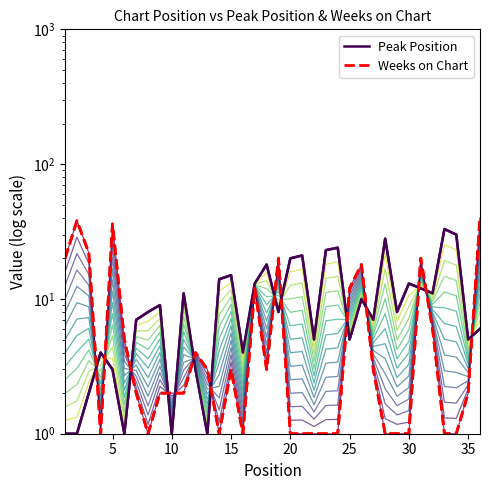

What is the difference between the maximum and minimum values in the Peak Position series?

32